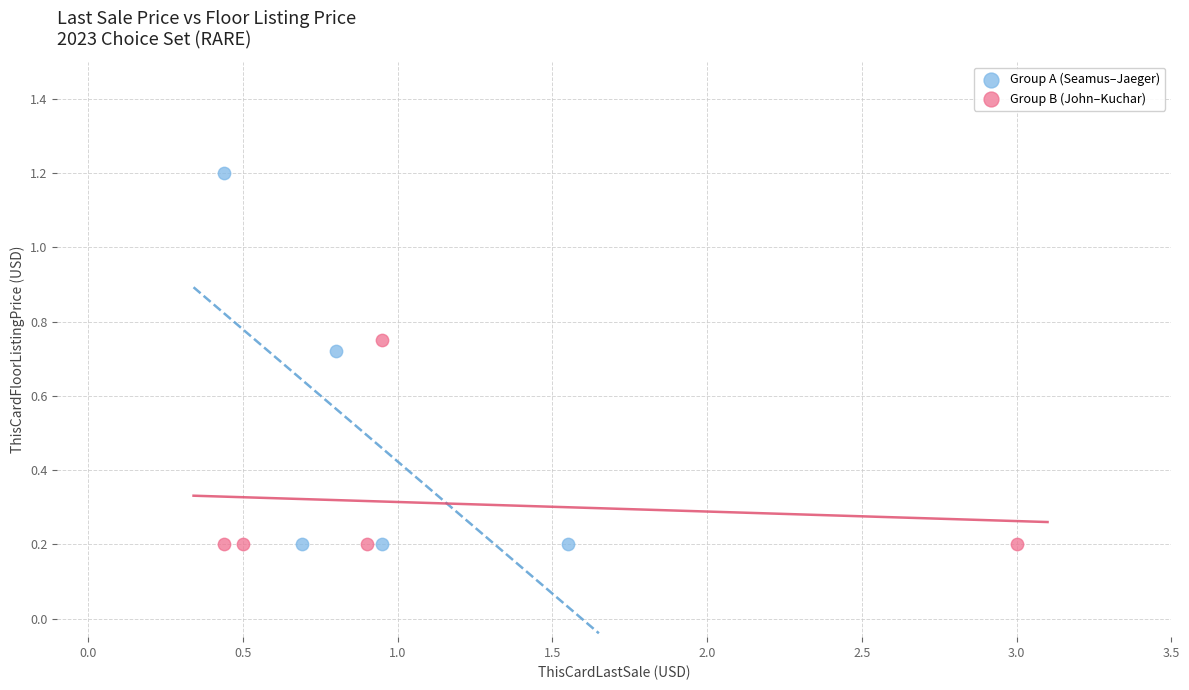

Which series reaches the maximum Y coordinate?

Group A (Seamus–Jaeger)